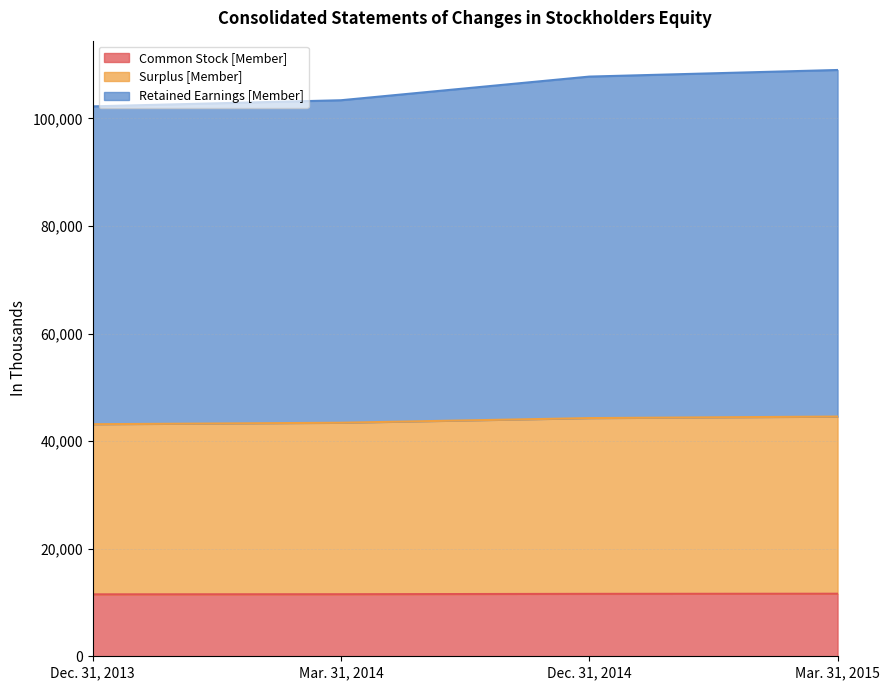

Which series has the widest spread of values?

Retained Earnings [Member]